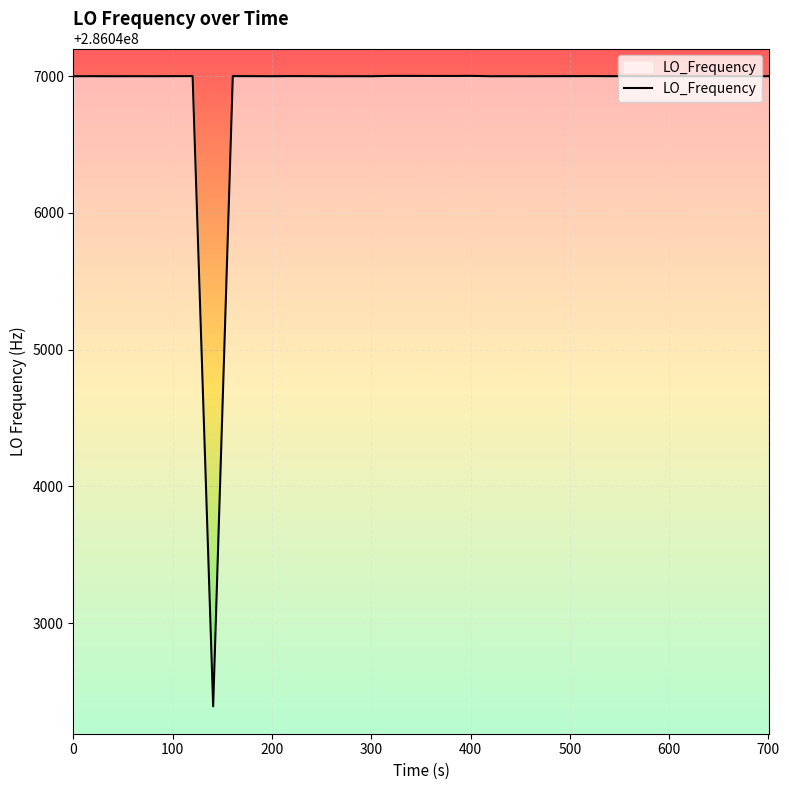

What is the difference between the maximum and minimum values?

4610.1